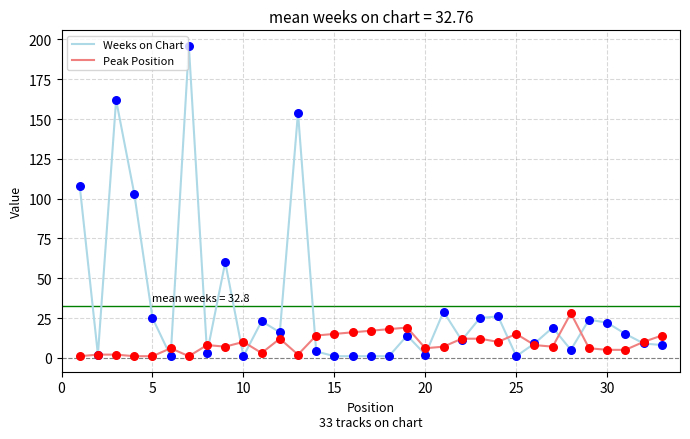

Which series has the widest spread of values?

Weeks on Chart